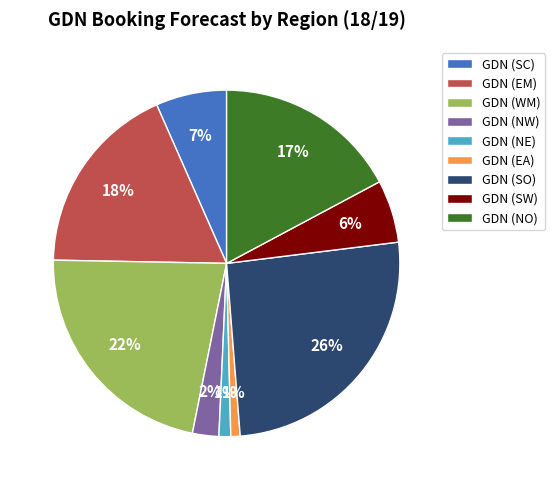

Is it true that GDN (SC) is 7% of the pie?

True